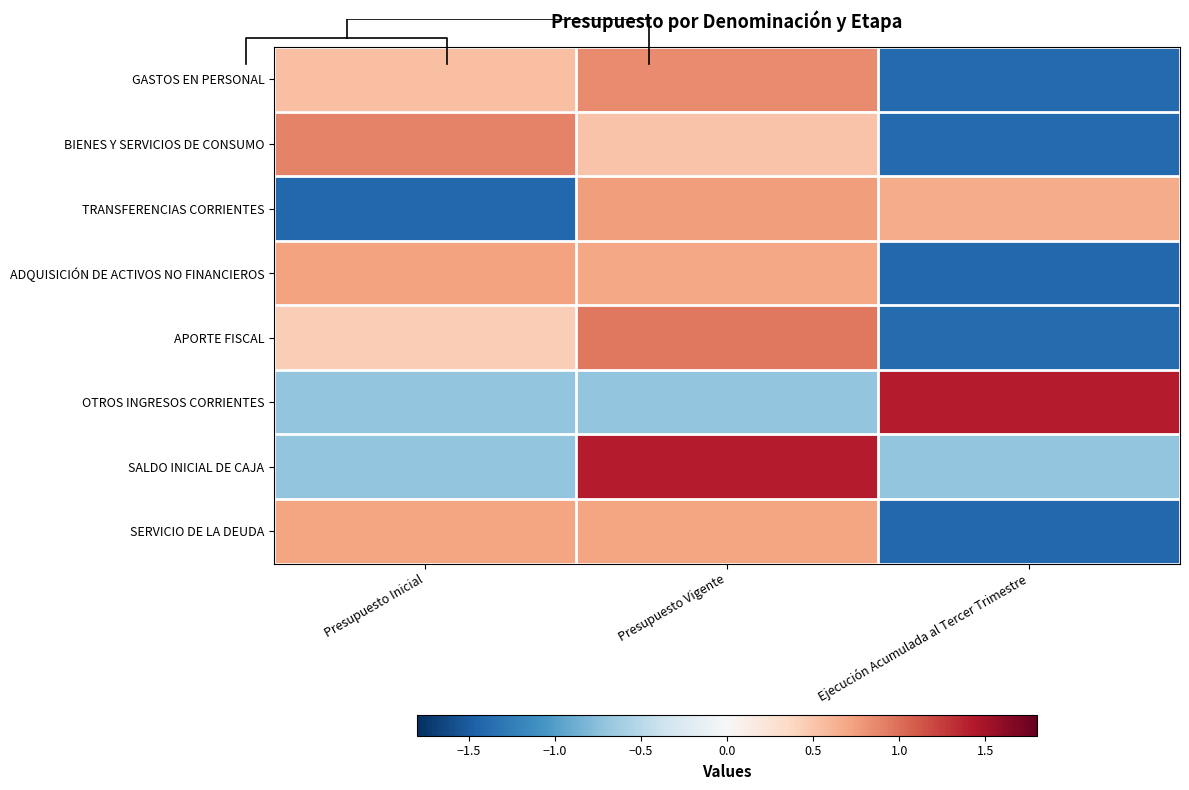

Is the value of APORTE FISCAL at Ejecución Acumulada al Tercer Trimestre greater than the value of GASTOS EN PERSONAL at Presupuesto Vigente?

No